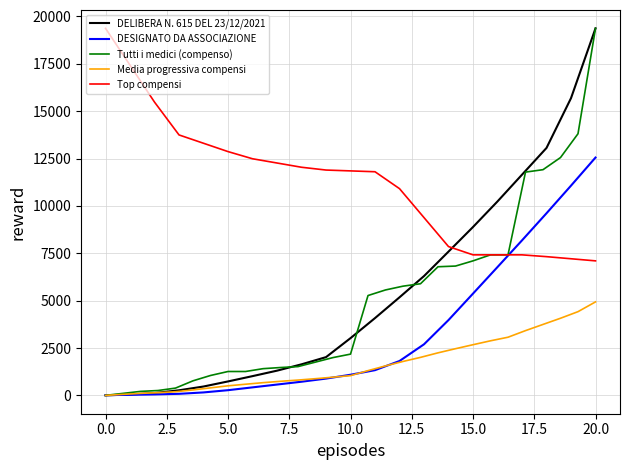

The value of DELIBERA N. 615 DEL 23/12/2021 at 5.0 is 735.9. True or false?

True